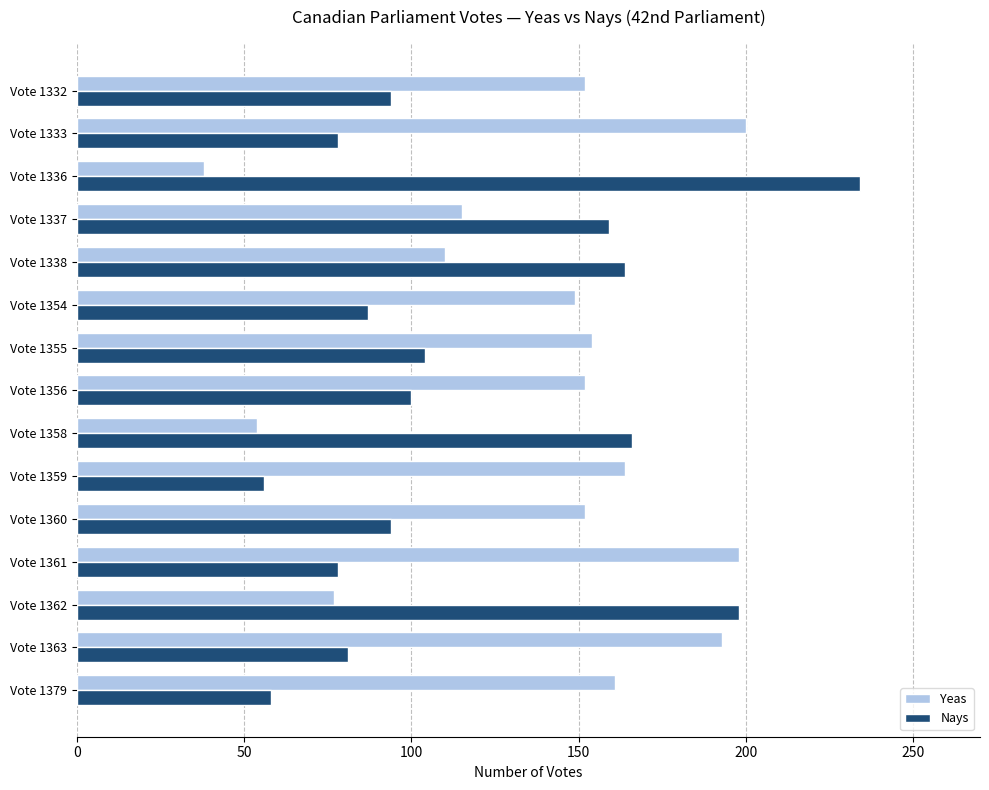

List the series in order of their overall mean, highest first.

Yeas, Nays